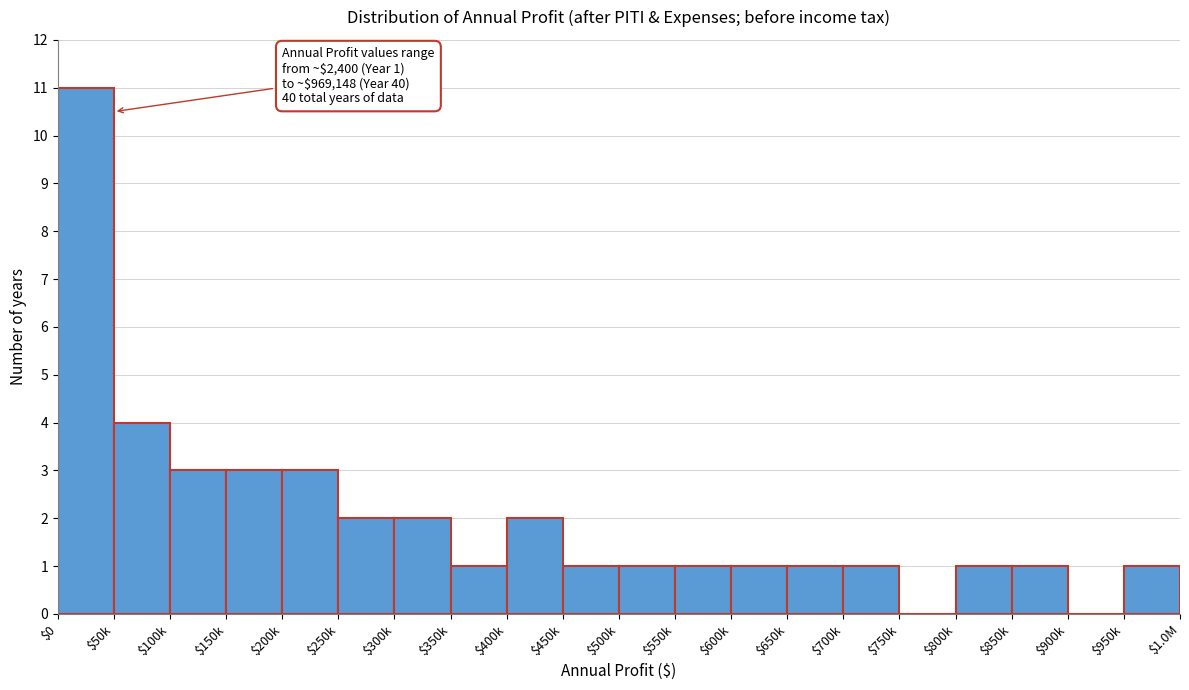

Which label corresponds to the largest value in the chart?

$0